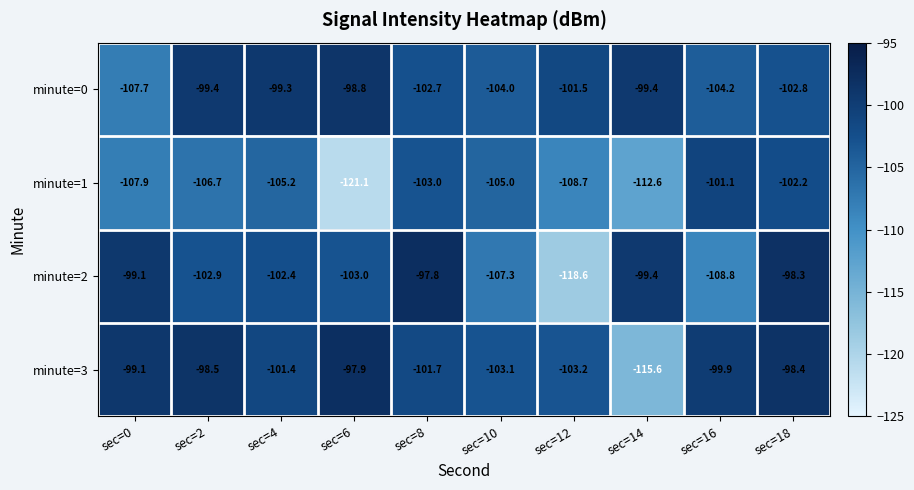

At which label does minute=3 first exceed -99?

sec=2